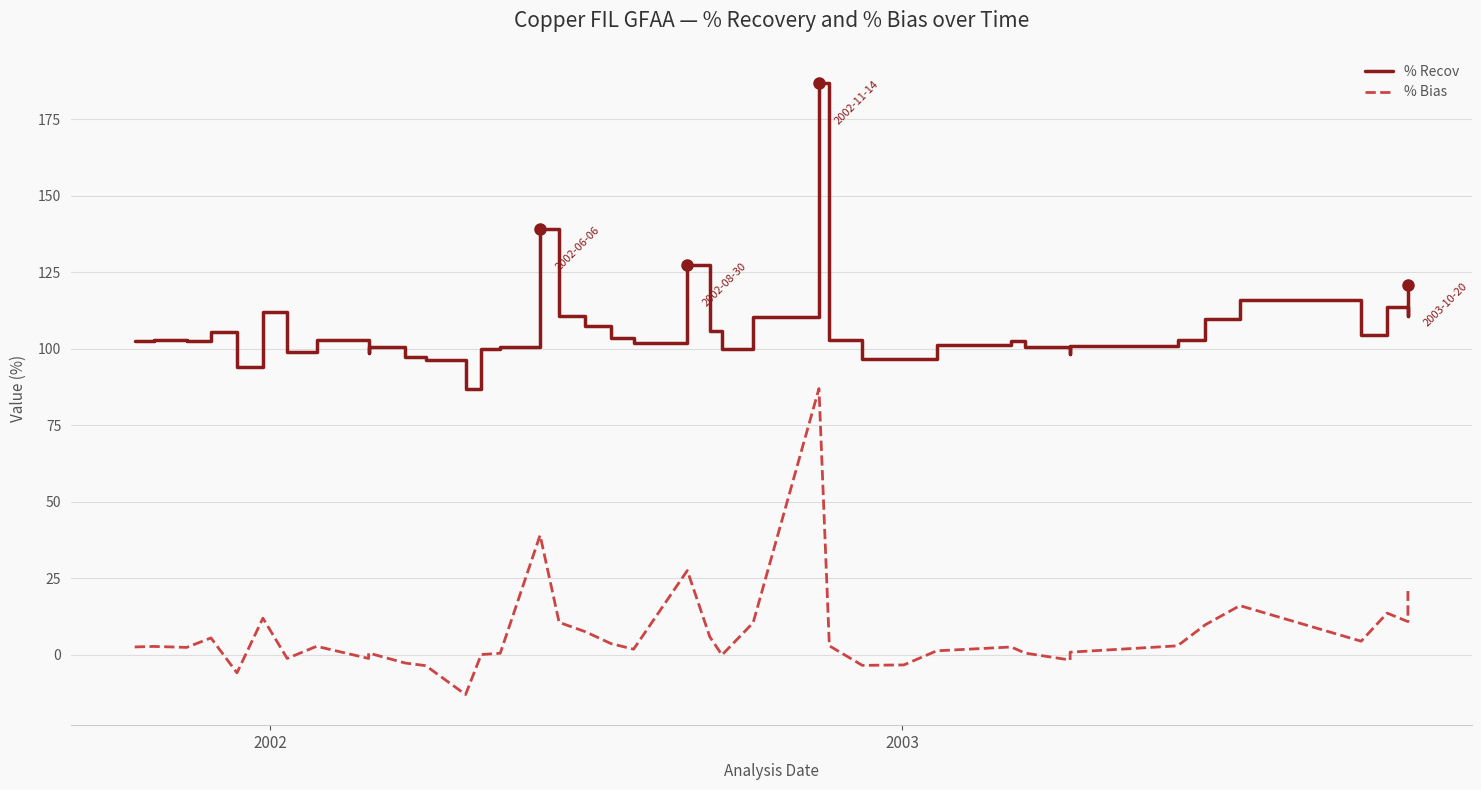

Rank the series by their average value, from highest to lowest.

% Recov, % Bias